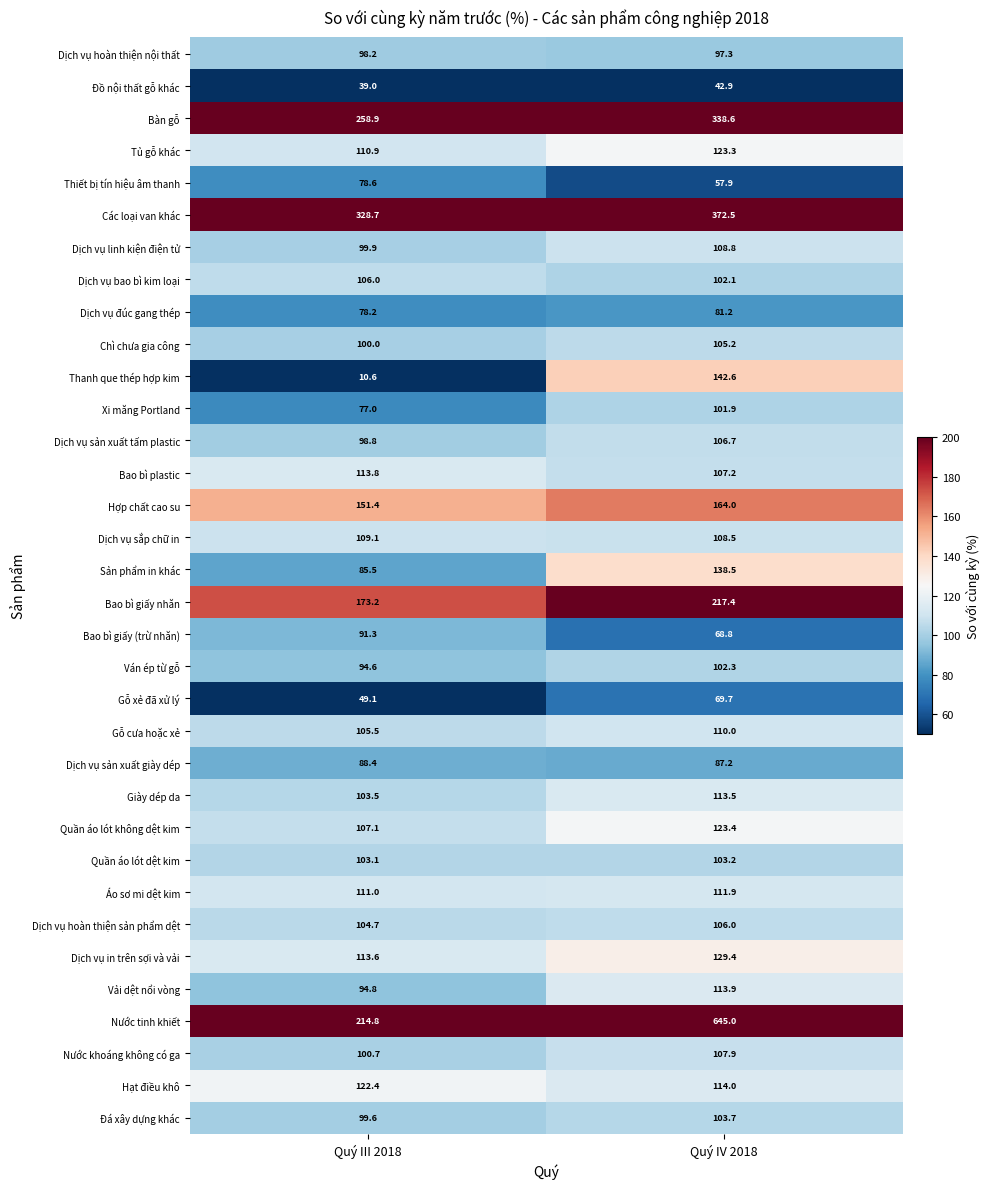

What is the spread (max minus min) of values at Quý IV 2018?

602.1